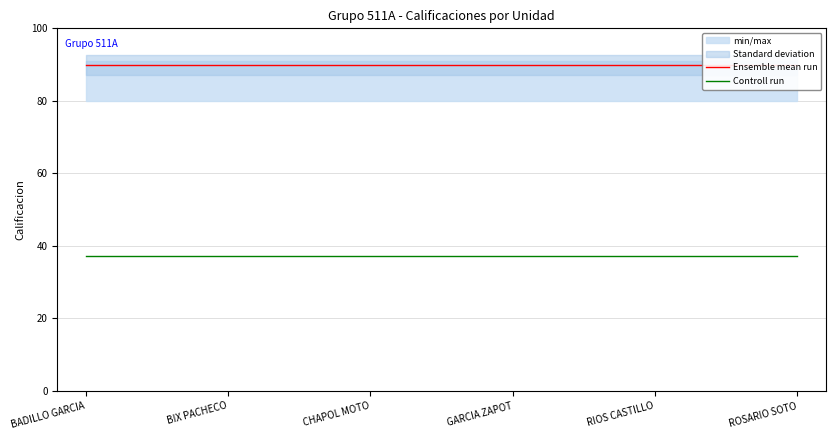

True or false: Ensemble mean run and Controll run intersect in this chart.

False